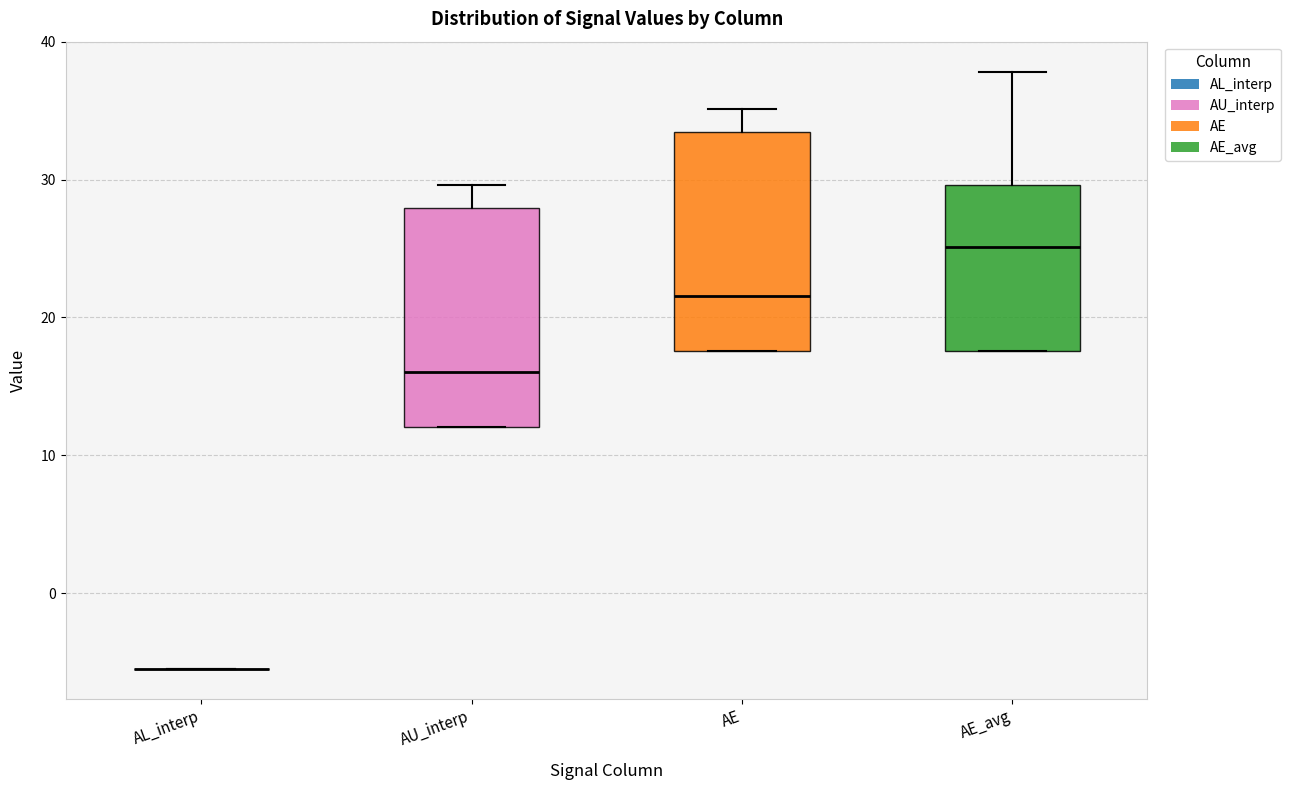

Reading left to right, transcribe this box plot: for each box, give where its median line is, the range the box spans, and where its two whiskers end, as read against the y-axis. The values are not printed on the chart, so give them approximately, as read against the axis.

AL_interp: box collapsed to a line at -6, whiskers -6 to -6
AU_interp: median 16, box 12 to 28, whiskers 12 to 30
AE: median 22, box 18 to 33, whiskers 18 to 35
AE_avg: median 25, box 18 to 30, whiskers 18 to 38